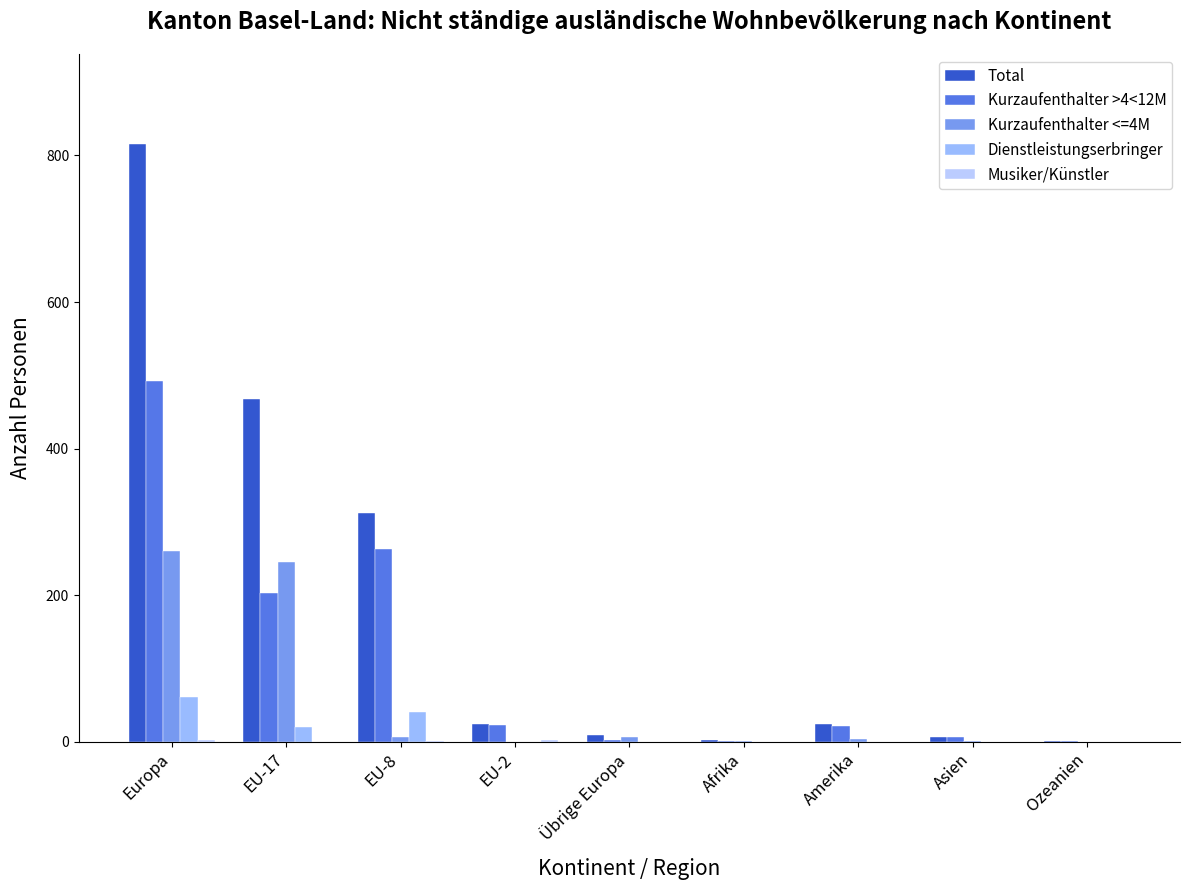

Where is Kurzaufenthalter >4<12M nearest to the value 246?

EU-8